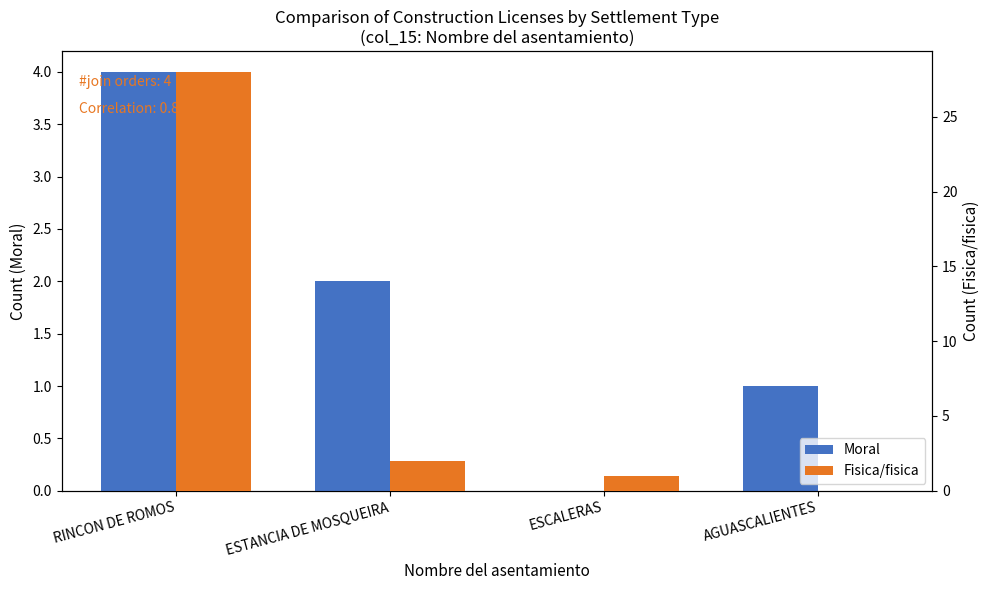

What is the difference between the maximum and minimum values in the Moral series?

4